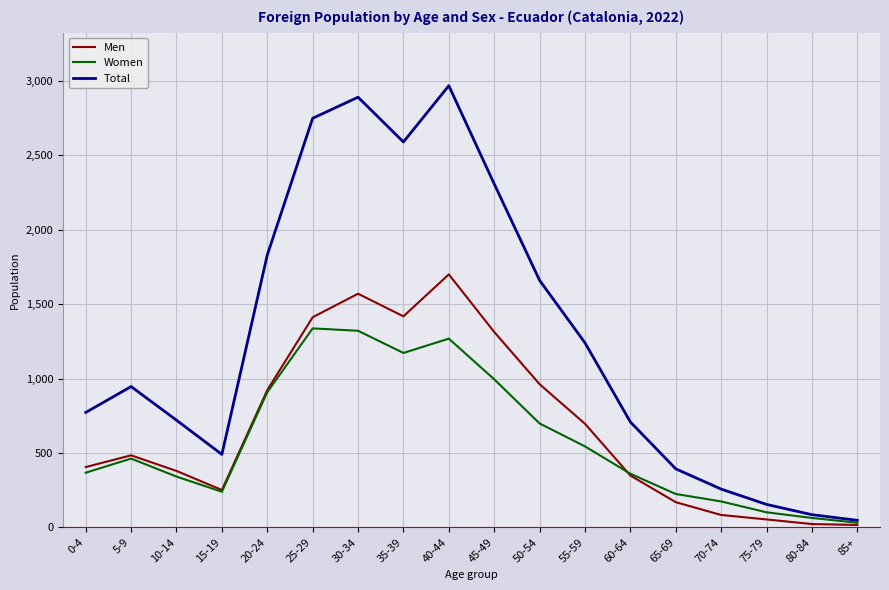

Which category has the highest value across all series?

40-44